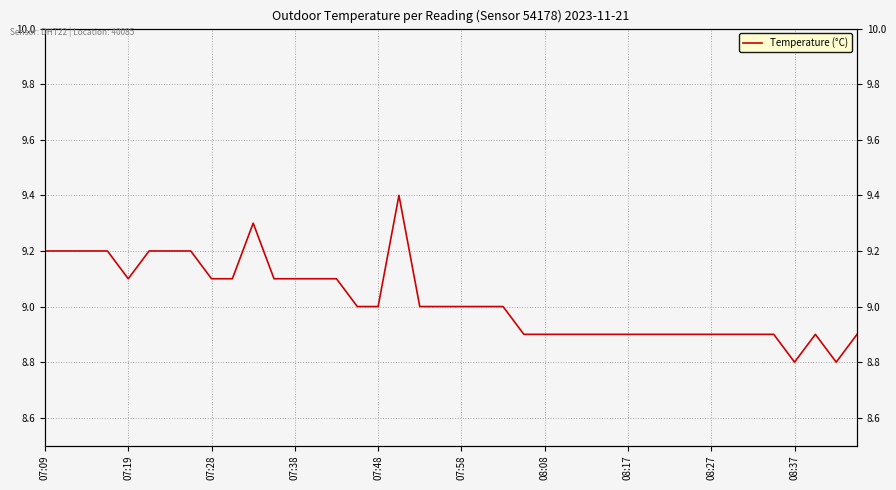

Approximately how many times larger is the value at 29 compared to 07:09?

1.0